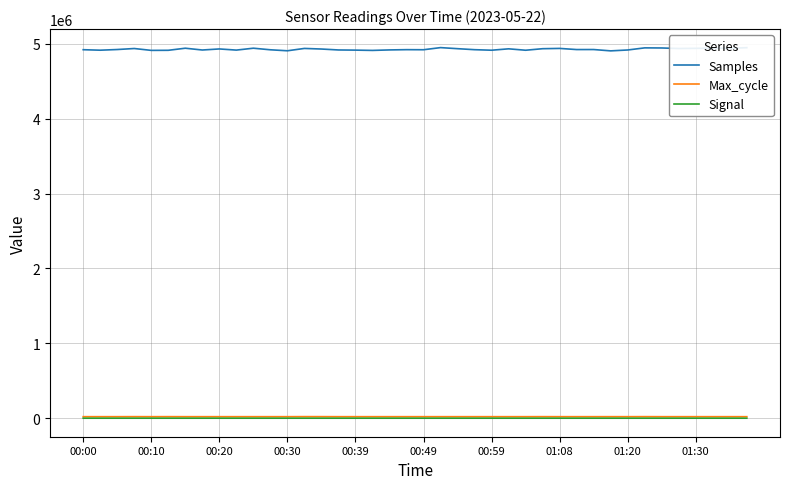

Which series has the largest total across all categories?

Samples